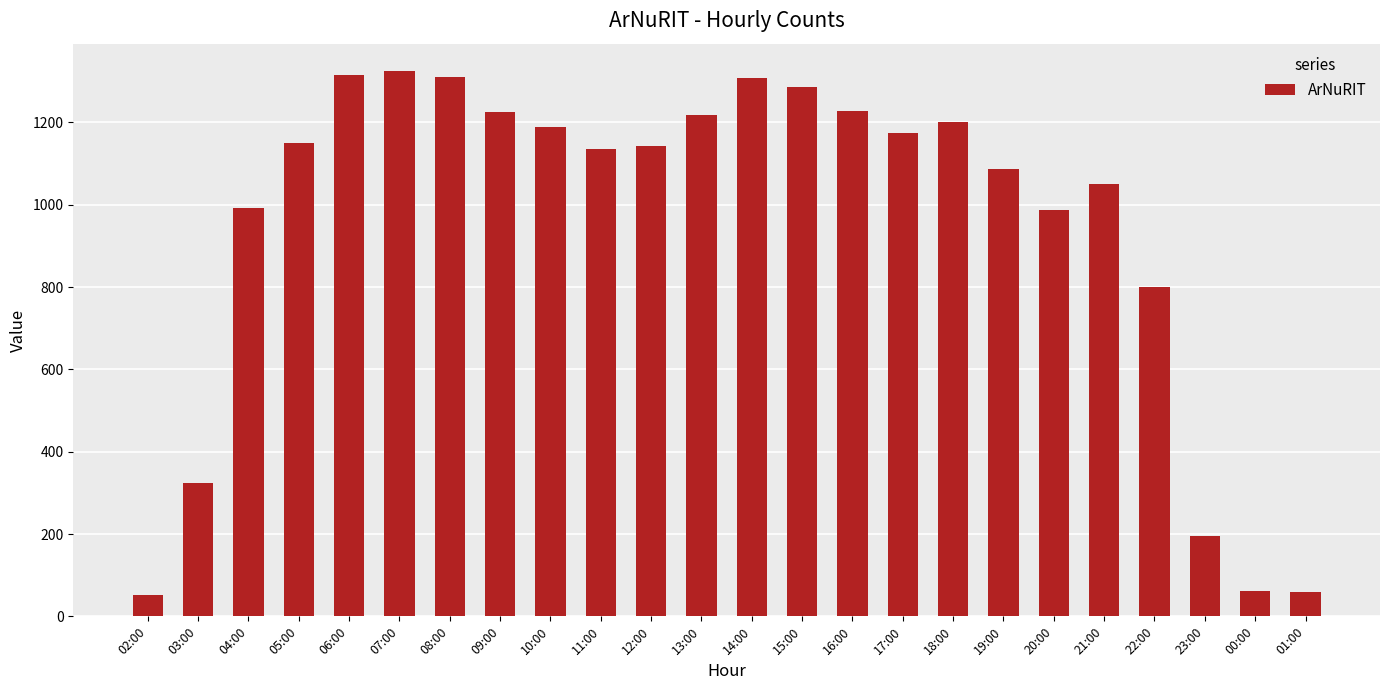

Between 22:00 and 04:00, which is larger?

04:00